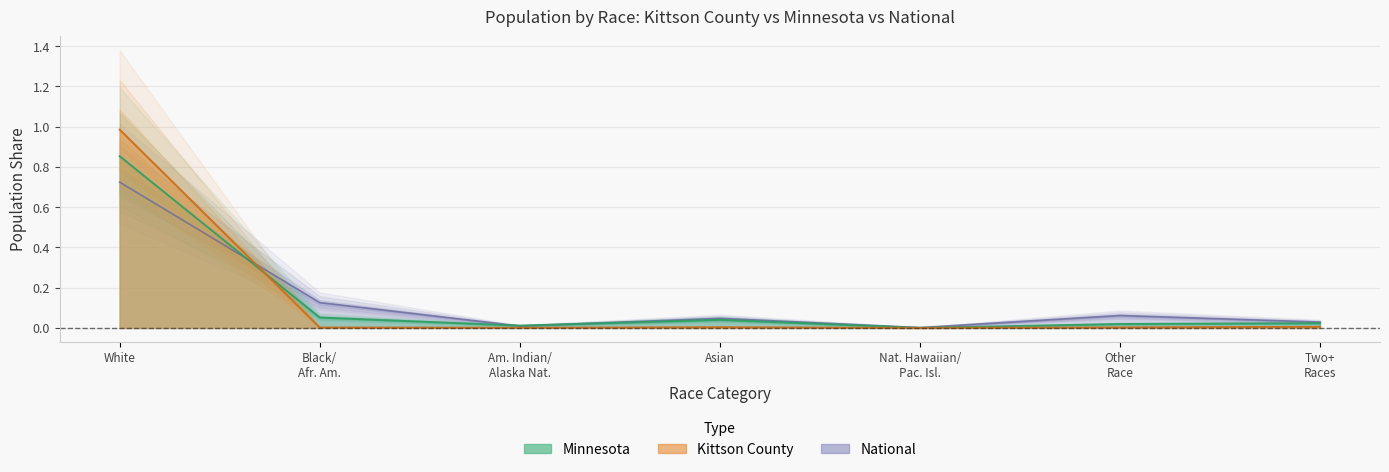

Reading right to left, extract all data points from this chart.

Kittson County: 0.0	0.0	0.0	0.0	0.0	0.0	1.0
Minnesota: 0.0	0.0	0.0	0.0	0.0	0.1	0.9
National: 0.0	0.1	0.0	0.0	0.0	0.1	0.7